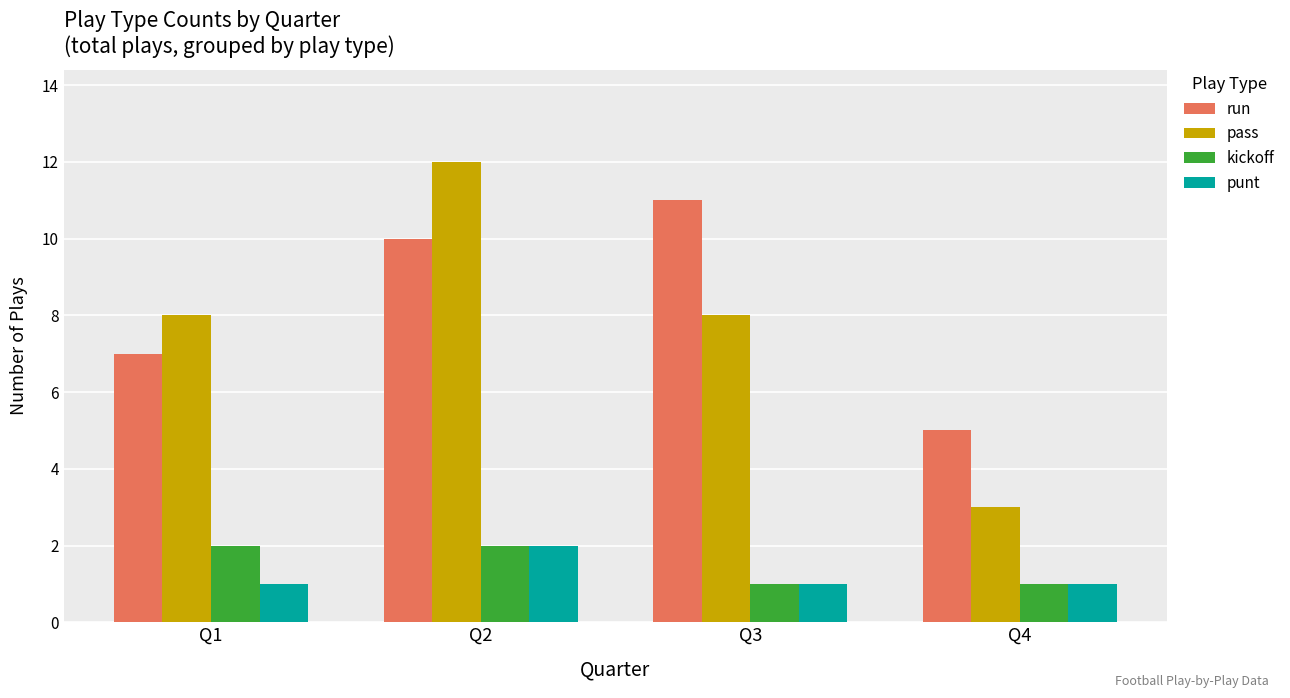

Rank the series at Q1 from highest to lowest value.

pass, run, kickoff, punt